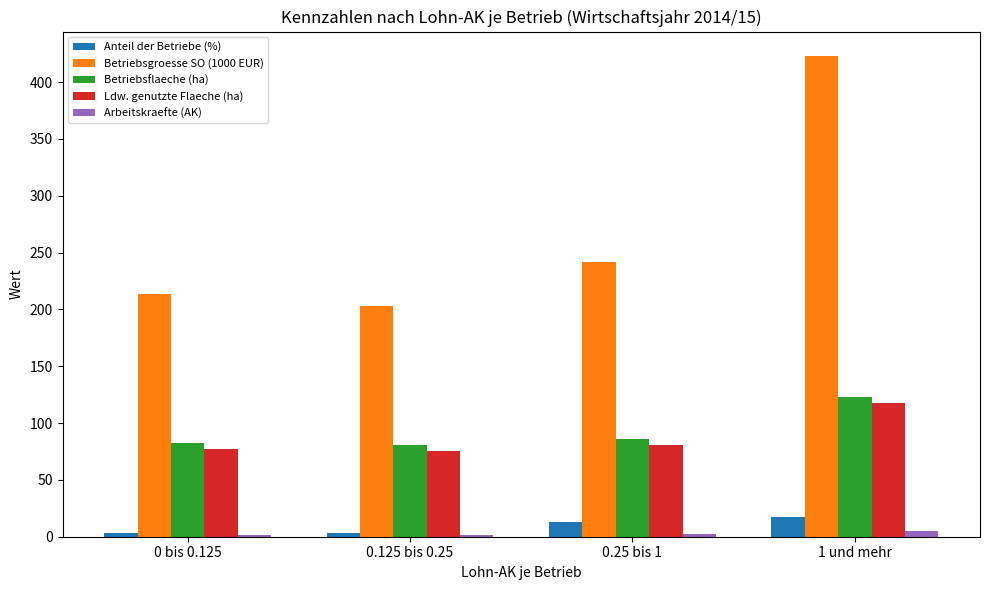

What is the average value of the Betriebsgroesse SO (1000 EUR) series?

270.5